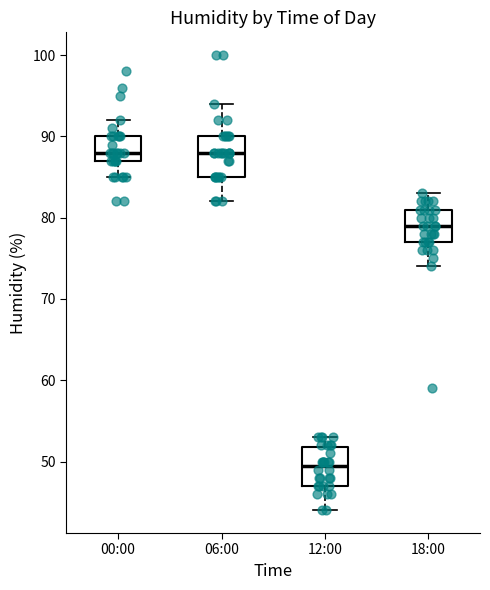

Where is the upper edge of the box for 00:00 on the y-axis? The values are not printed on the chart, so give them approximately, as read against the axis.

90